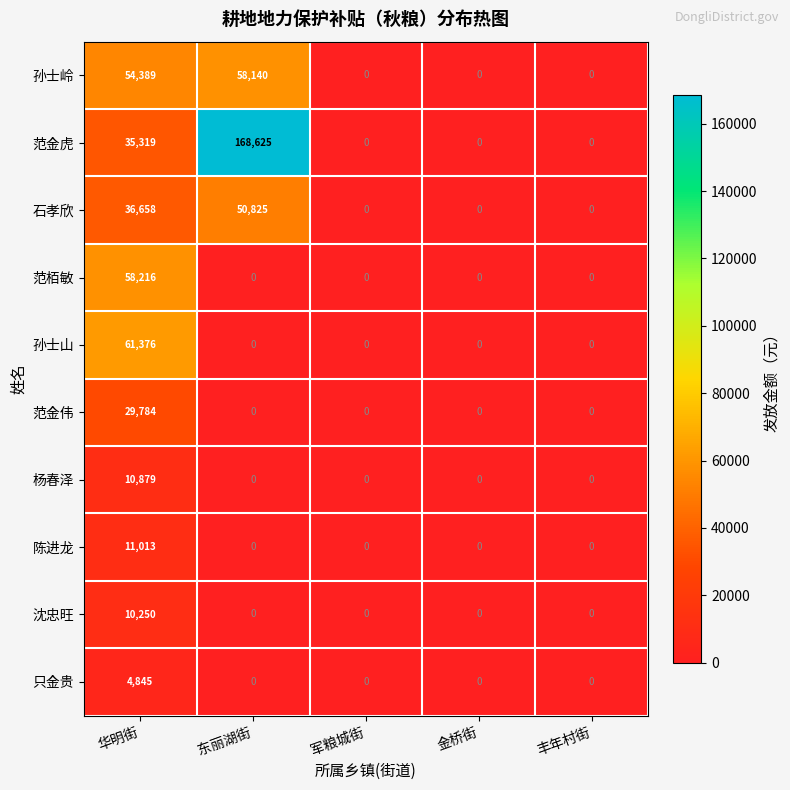

At which category is the sum across all series the highest?

华明街